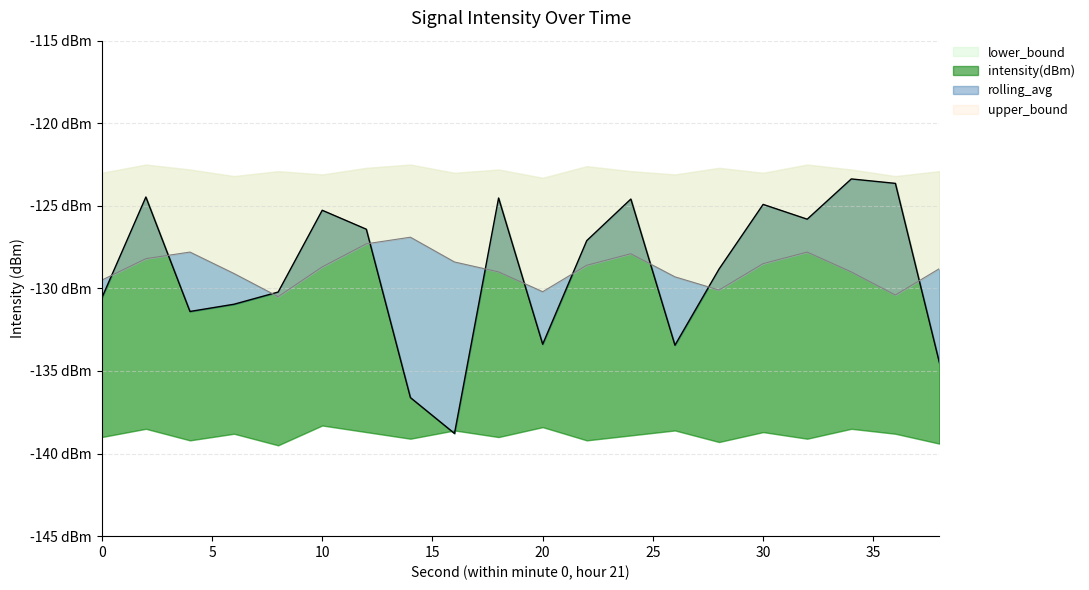

What is the minimum value shown in the chart?

-138.8